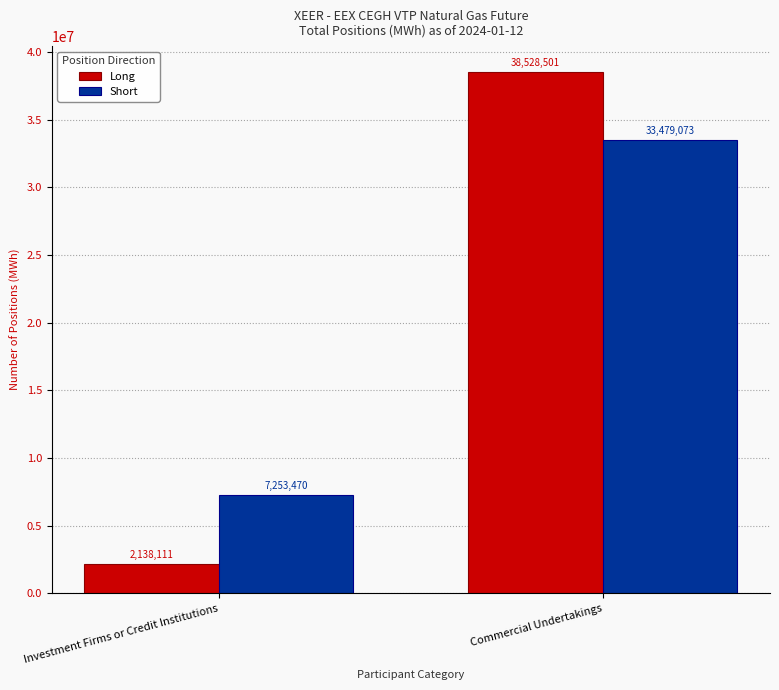

List the series in order of their peak value, highest first.

Long, Short